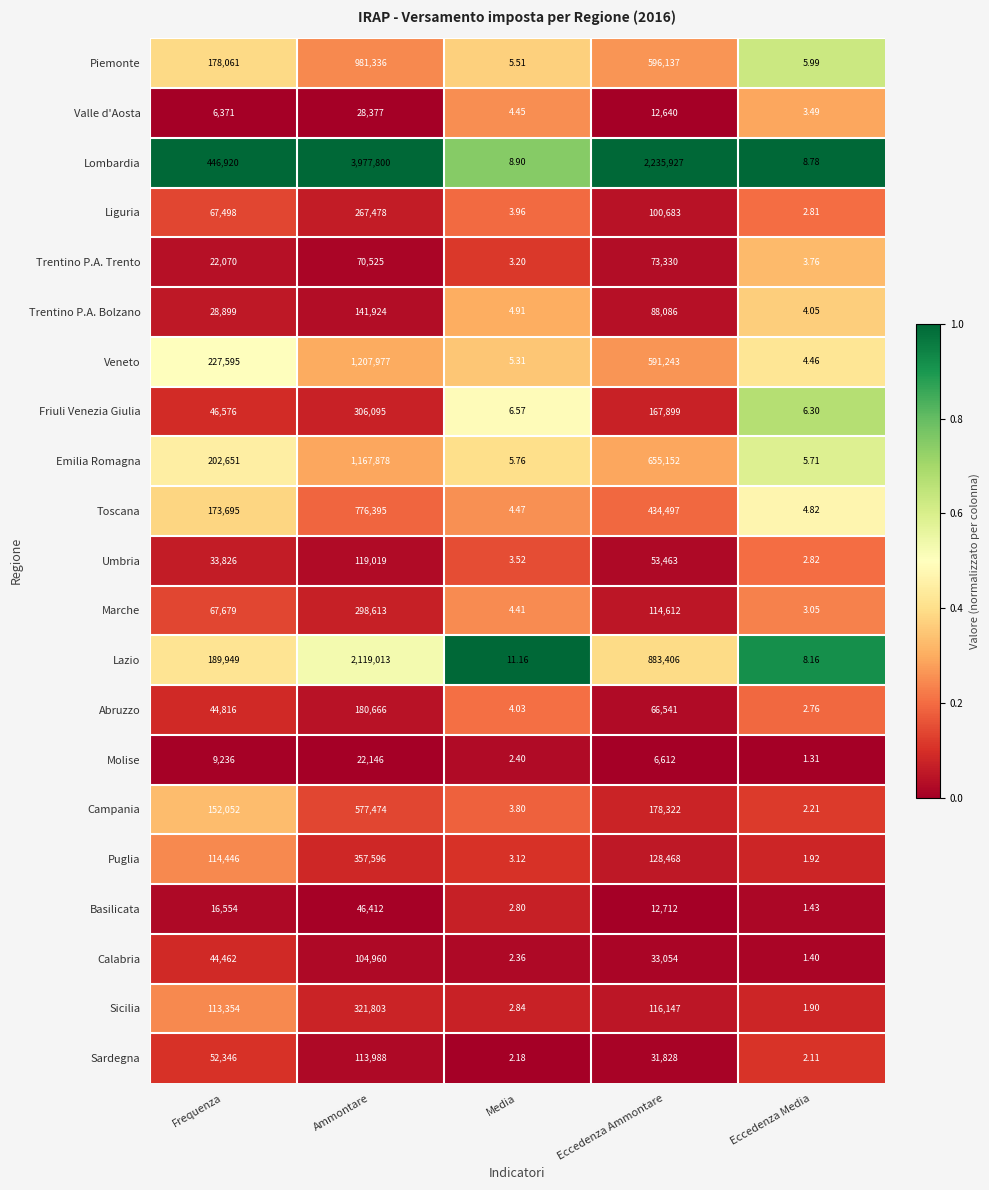

Rank the series at Ammontare from lowest to highest value.

Molise, Valle d'Aosta, Basilicata, Trentino P.A. Trento, Calabria, Sardegna, Umbria, Trentino P.A. Bolzano, Abruzzo, Liguria, Marche, Friuli Venezia Giulia, Sicilia, Puglia, Campania, Toscana, Piemonte, Emilia Romagna, Veneto, Lazio, Lombardia